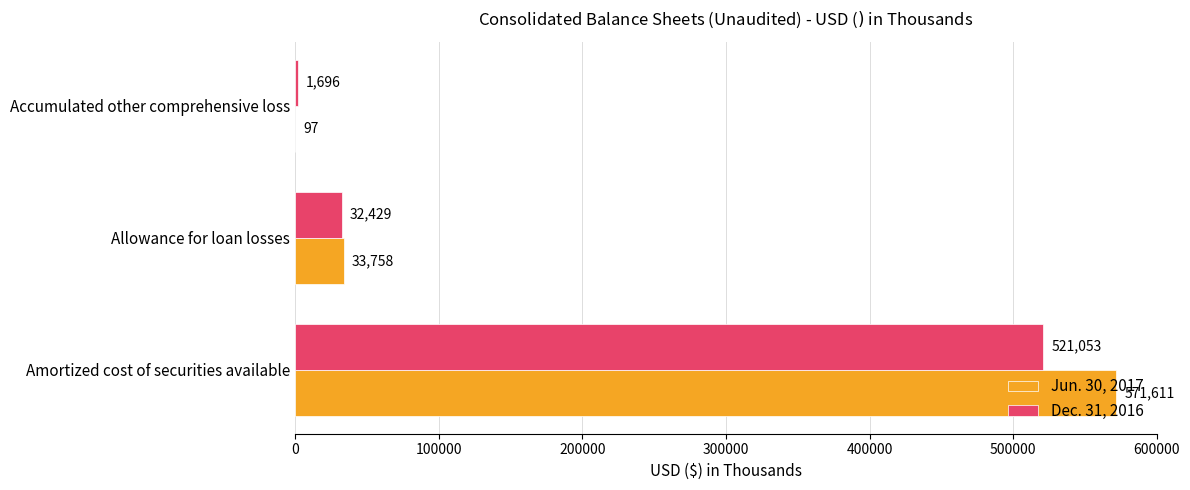

How many categories are shown in the chart?

3